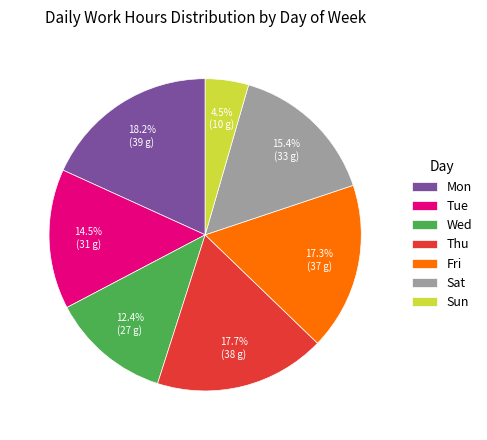

Does Tue account for over 50% of the chart?

No